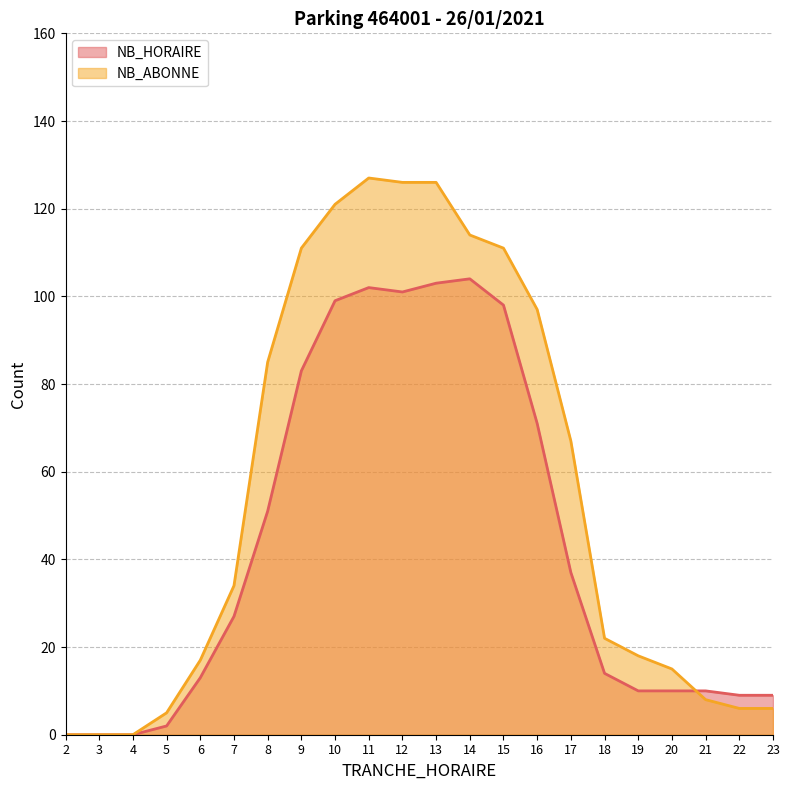

How many data points does each series have?

22